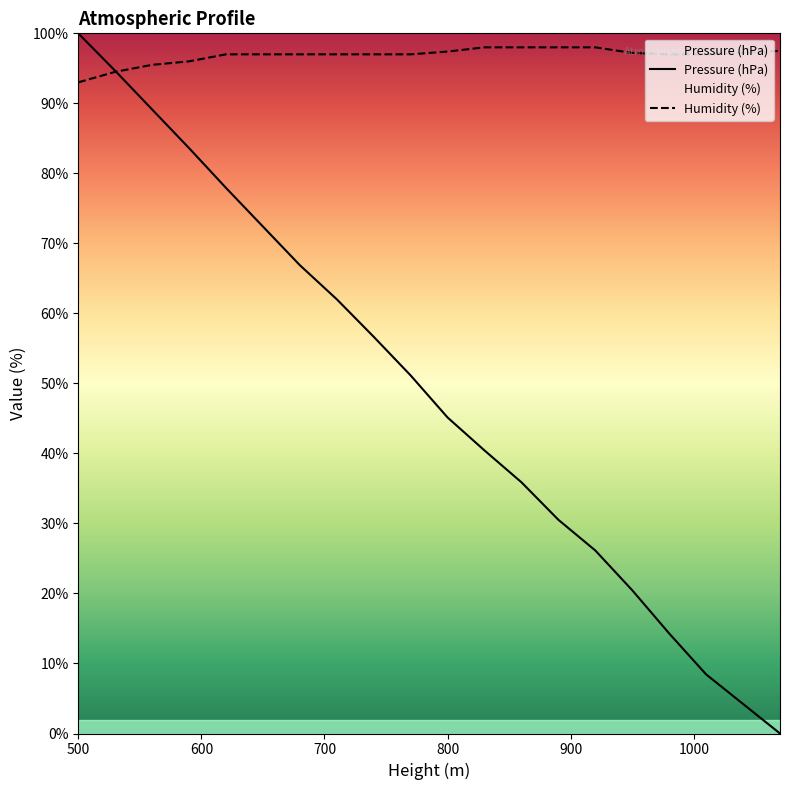

Which label corresponds to the largest value in the chart?

500